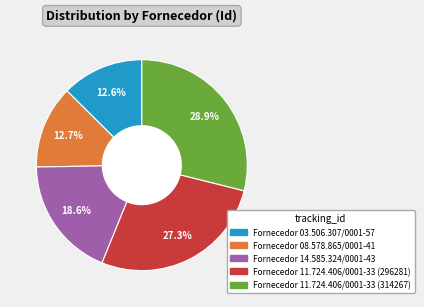

To the nearest percent, what is the average slice percentage?

20%